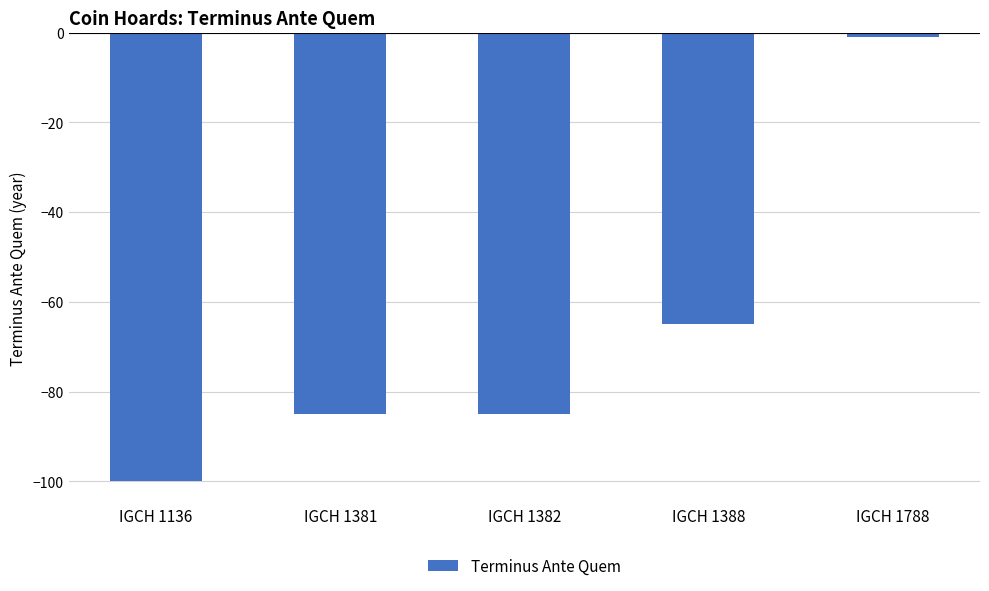

What is the difference between the values at IGCH 1388 and IGCH 1136?

35